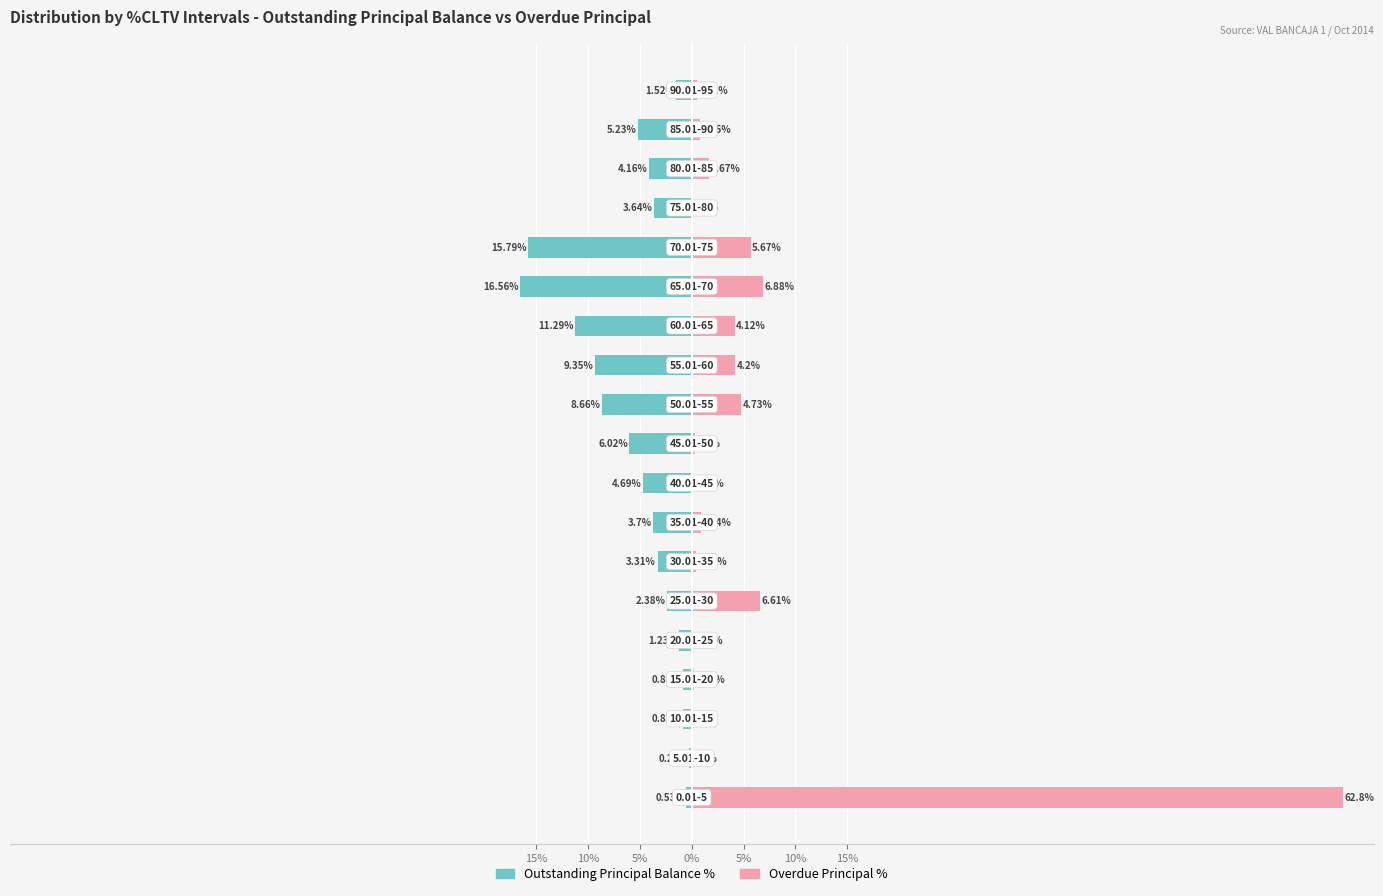

Reading right to left, what are all the values shown in this chart?

Outstanding Principal Balance %: -1.5	-5.2	-4.2	-3.6	-15.8	-16.6	-11.3	-9.3	-8.7	-6.0	-4.7	-3.7	-3.3	-2.4	-1.2	-0.9	-0.8	-0.2	-0.5
Overdue Principal %: 0.5	0.8	1.7	0.1	5.7	6.9	4.1	4.2	4.7	0.3	0.1	0.8	0.4	6.6	0.1	0.2	0.0	0.0	62.8